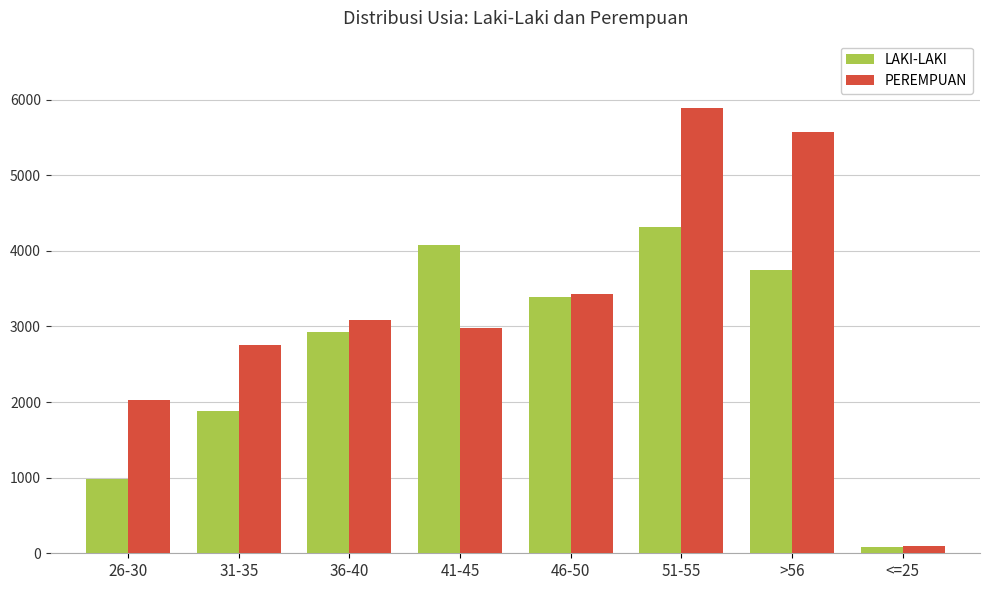

Reading right to left, transcribe all the data shown in this chart.

LAKI-LAKI: 86	3742	4319	3386	4078	2931	1876	976
PEREMPUAN: 95	5574	5896	3425	2985	3090	2752	2034